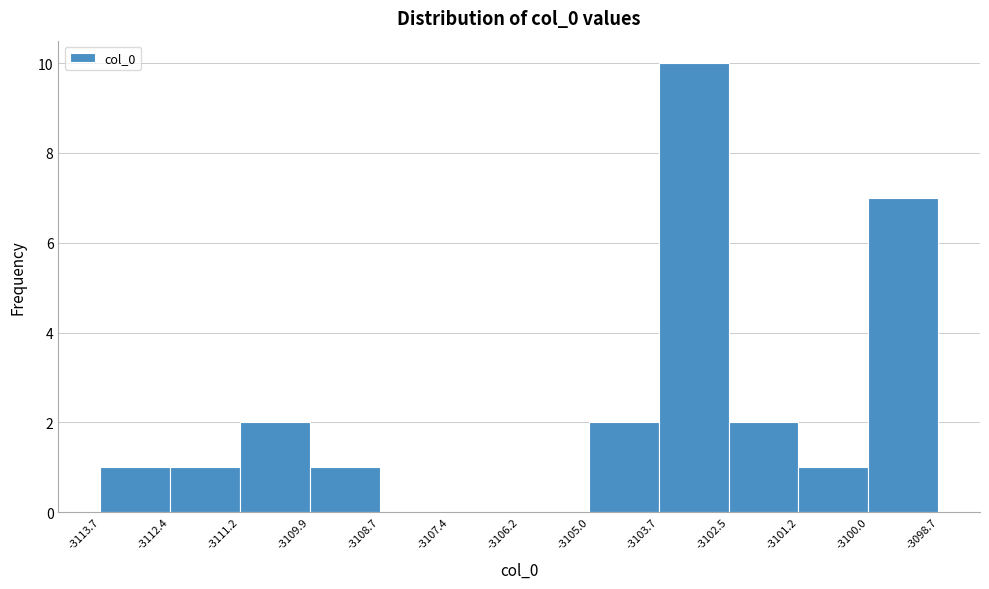

What is the height of the bar covering -3105.0 to -3103.7 on the x-axis? The values are not printed on the chart, so give them approximately, as read against the axis.

2